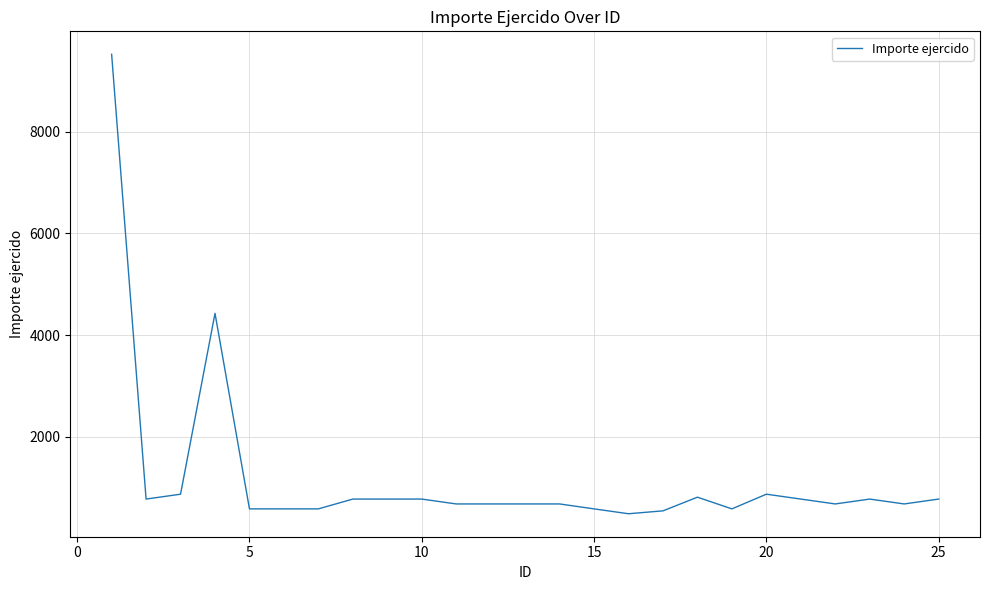

Is this an area chart (filled region under the line)?

No